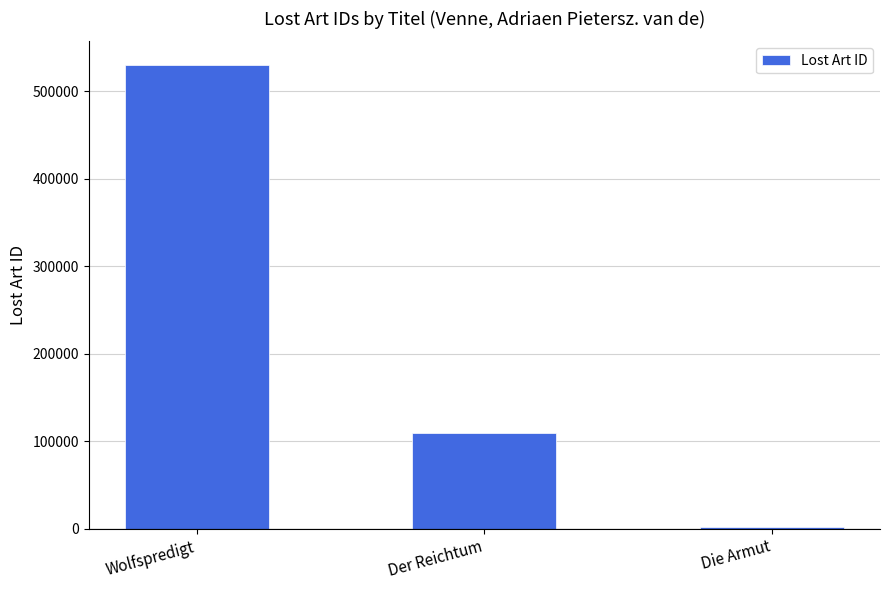

The chart shows a value of 530355 at Wolfspredigt. True or false?

True